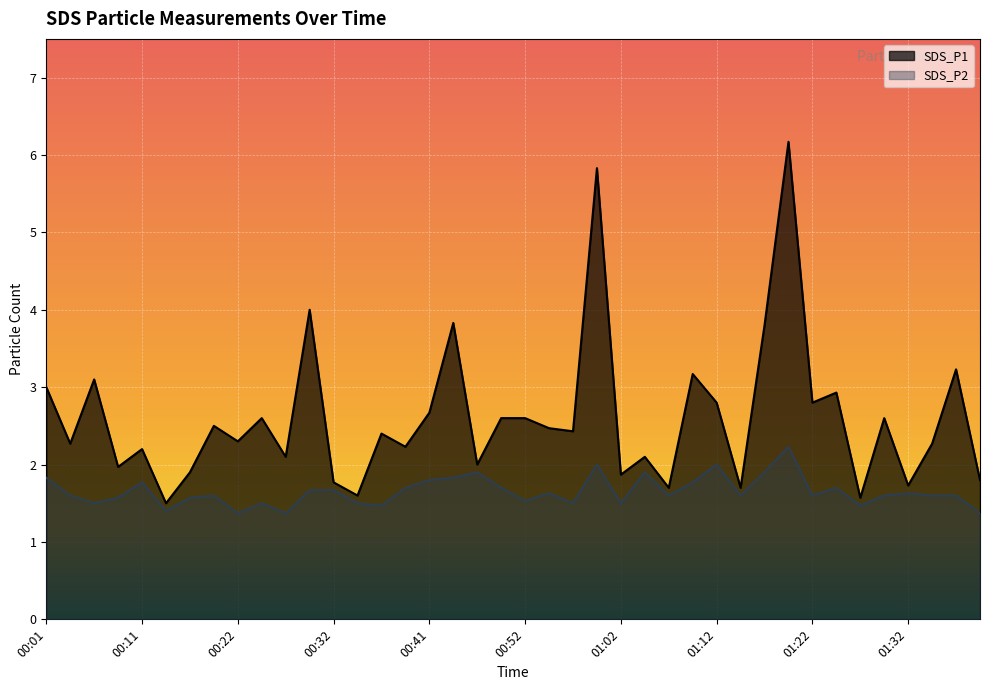

At which label does SDS_P1 reach its peak?

01:20